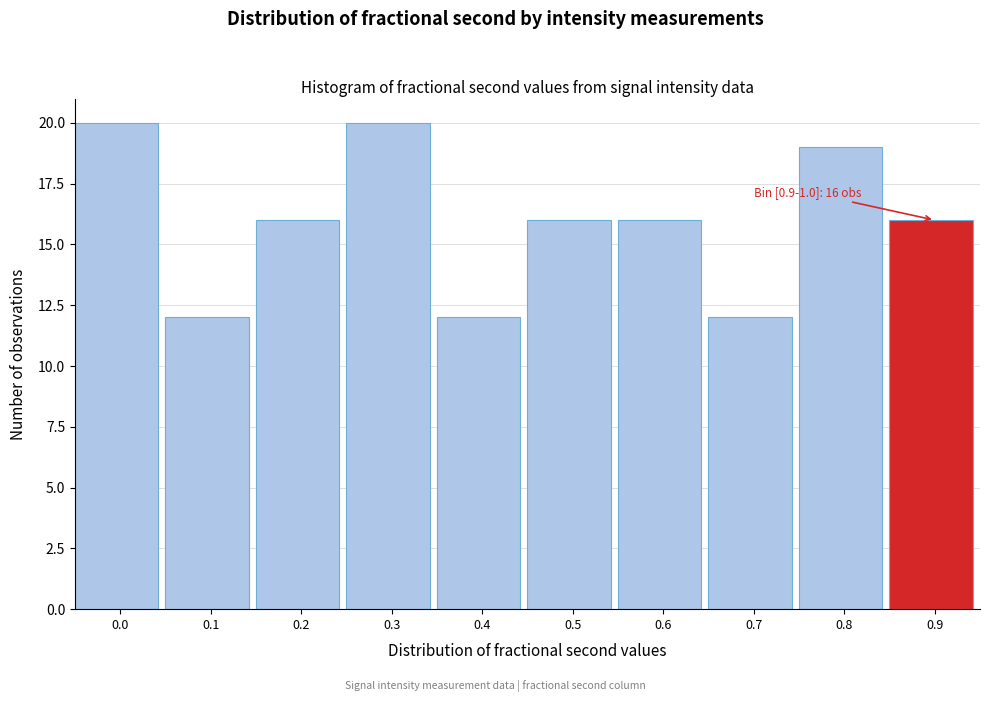

Reading left to right, extract all data points from this chart.

20	12	16	20	12	16	16	12	19	16